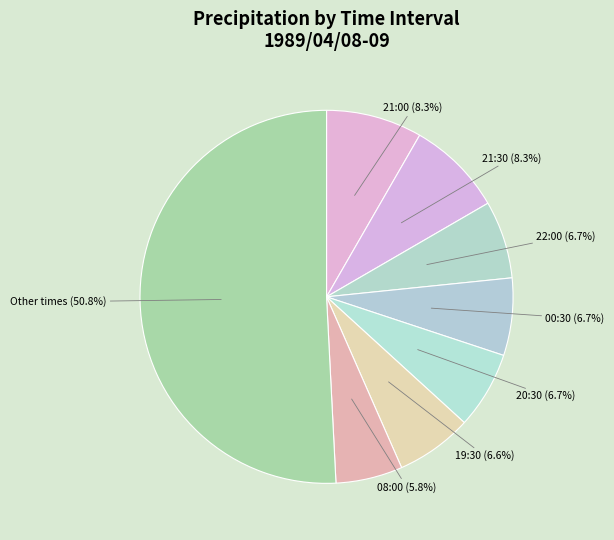

Which slice is the smallest?

08:00 (5.8%)